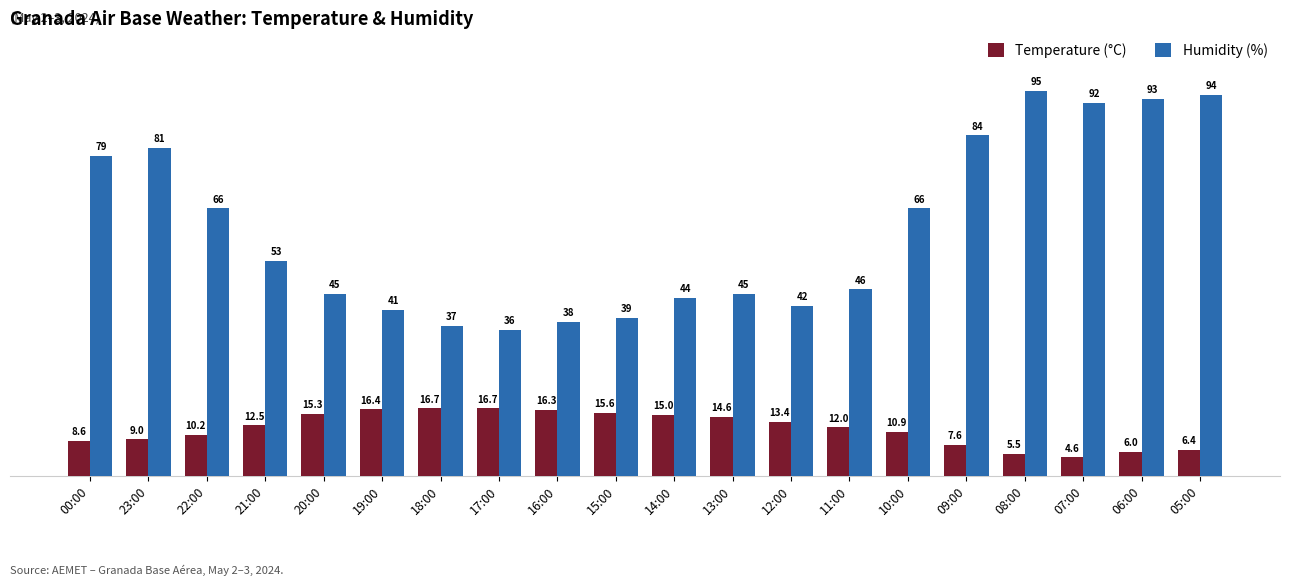

Rank the series by their maximum value, from highest to lowest.

Humidity (%), Temperature (°C)